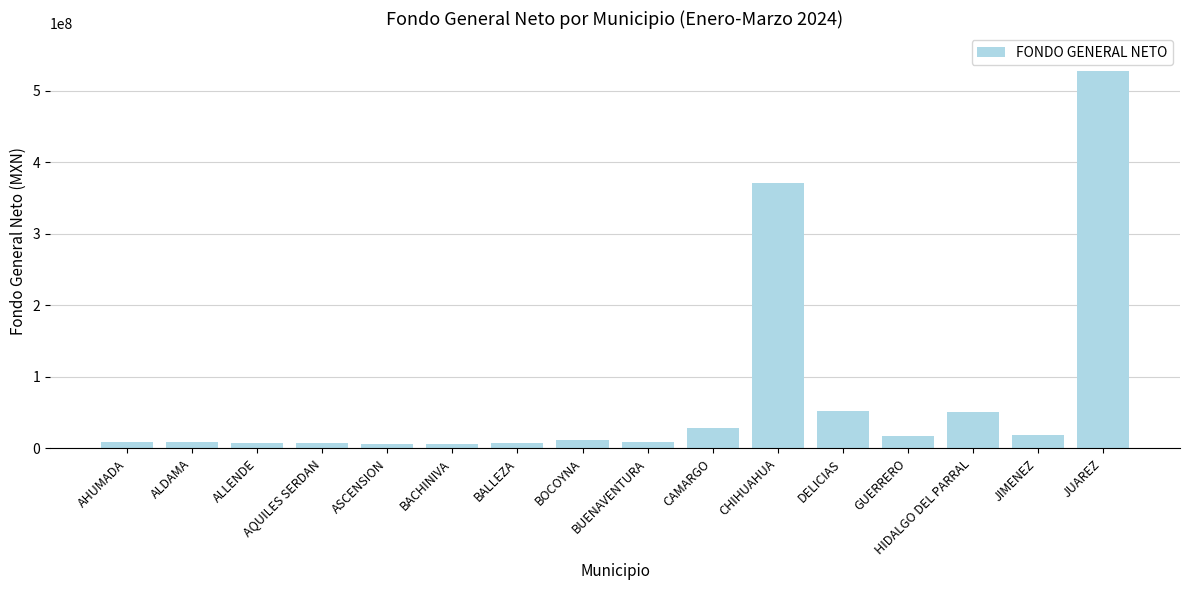

What is the difference between the second highest and second lowest values?

364019258